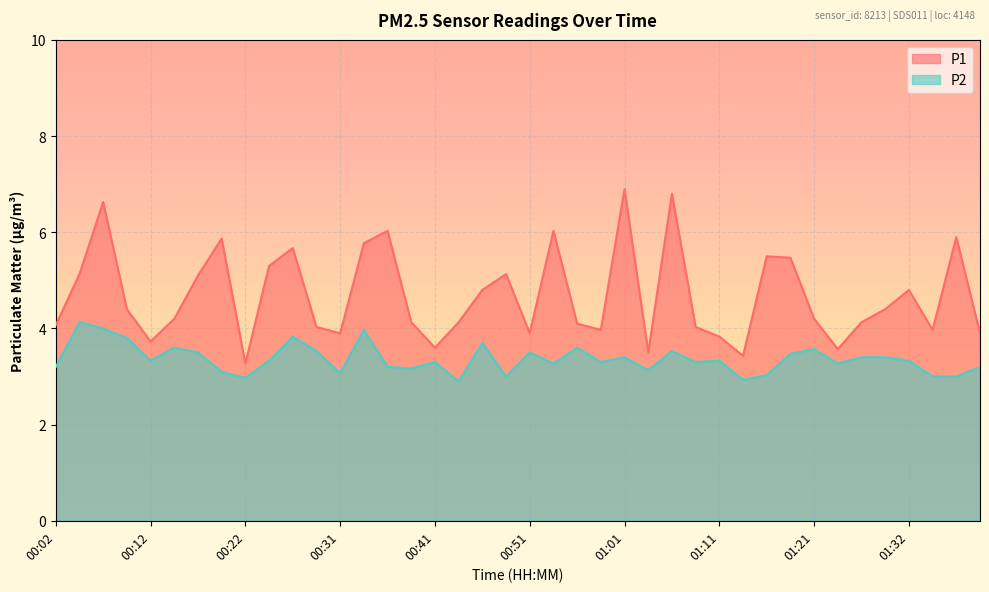

How many data points in P1 are less than 4?

12